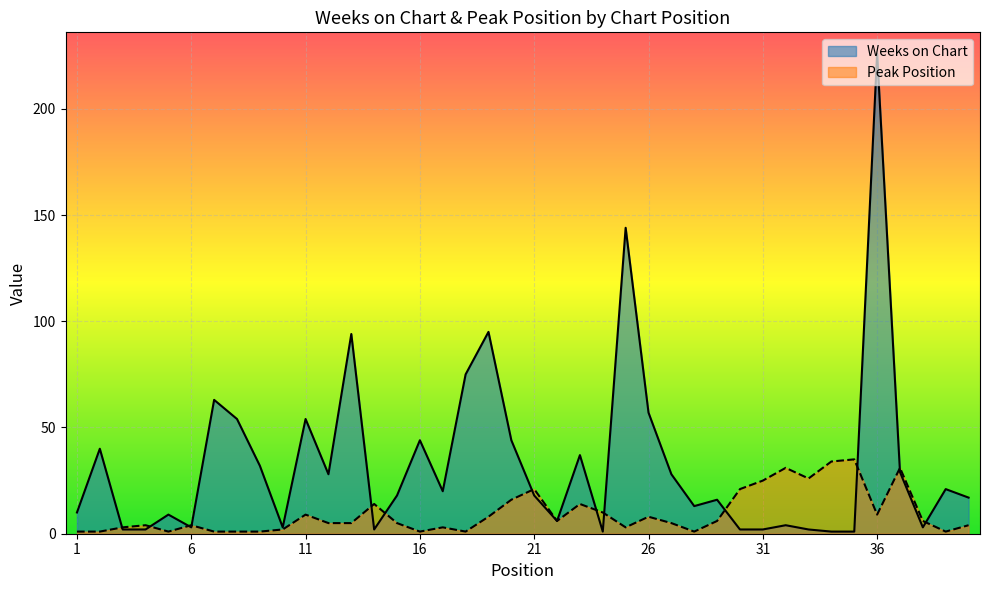

Rank the series by their maximum value, from highest to lowest.

Weeks on Chart, Peak Position